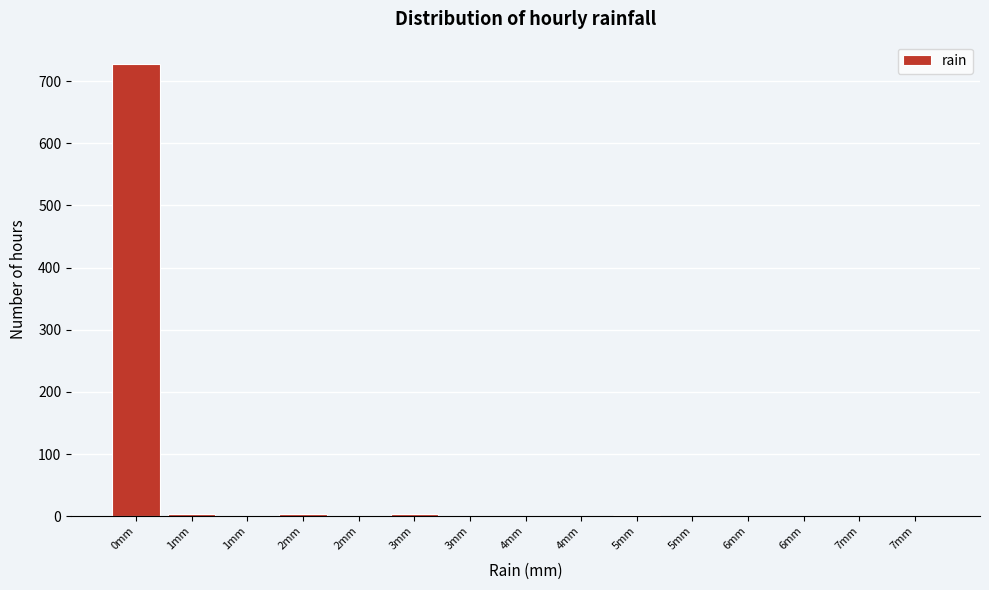

How many data points does each series have?

15